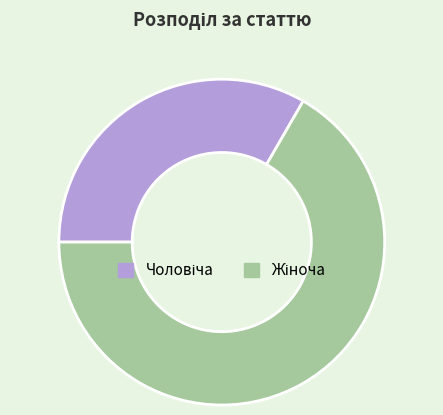

Is there any slice that represents more than half of the pie?

Yes